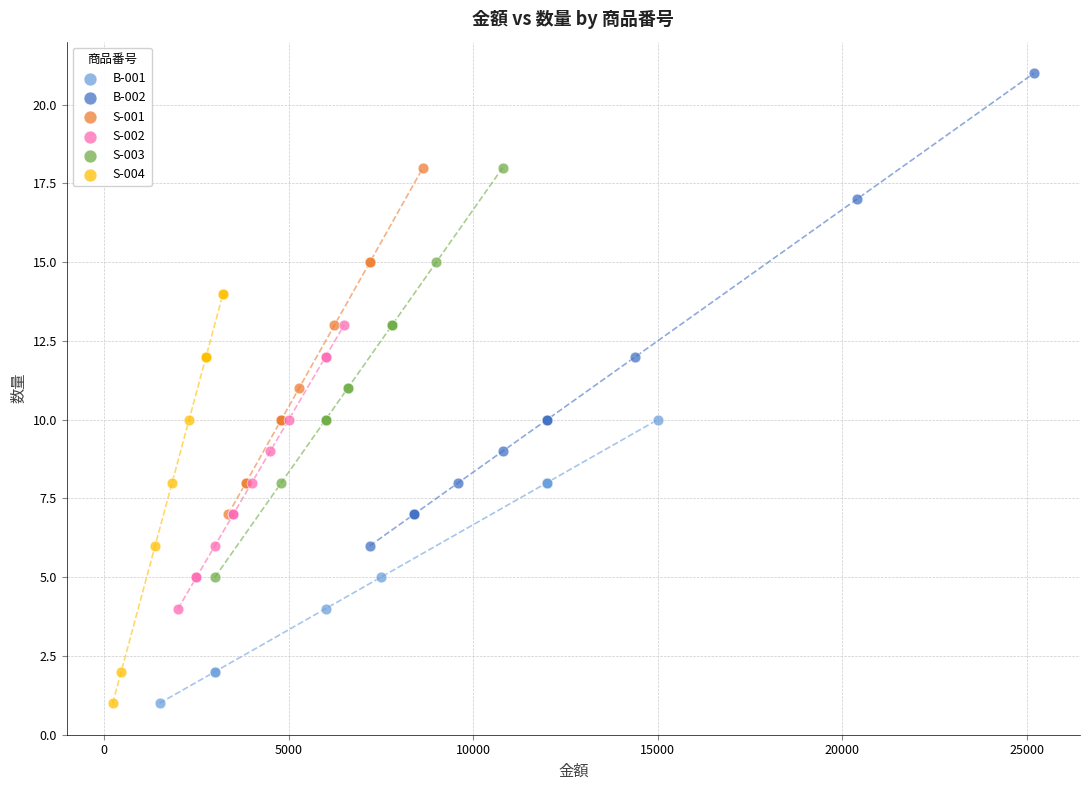

Which series contains the highest Y value?

B-002